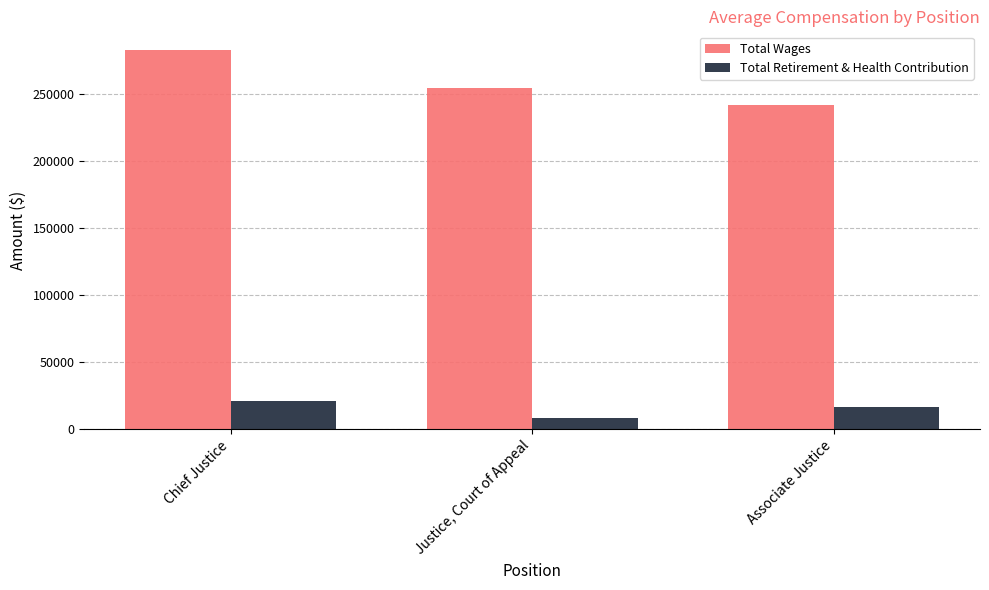

Between Chief Justice and Justice, Court of Appeal, which series saw the biggest shift?

Total Wages